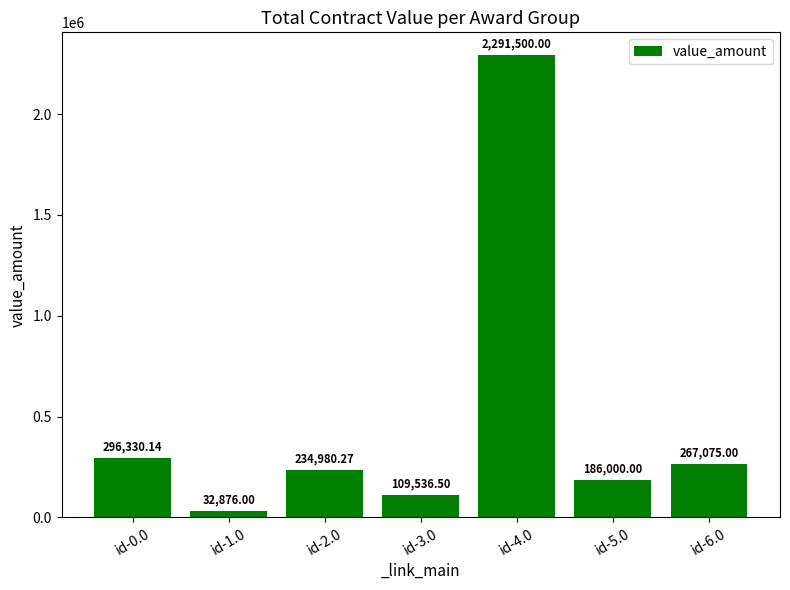

Which has a higher value, id-5.0 or id-4.0?

id-4.0